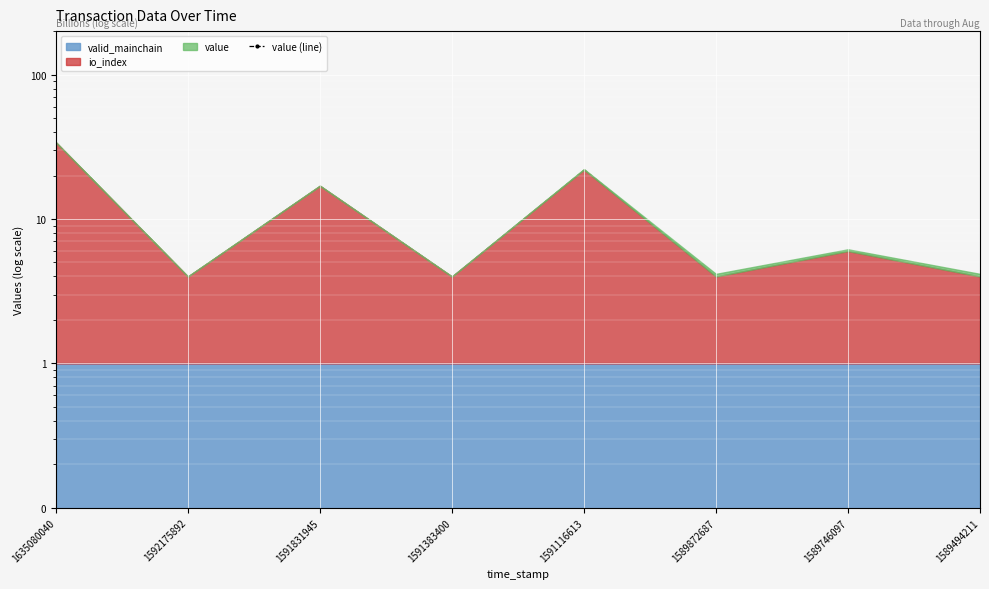

Which label corresponds to the smallest value in the chart?

1635080040